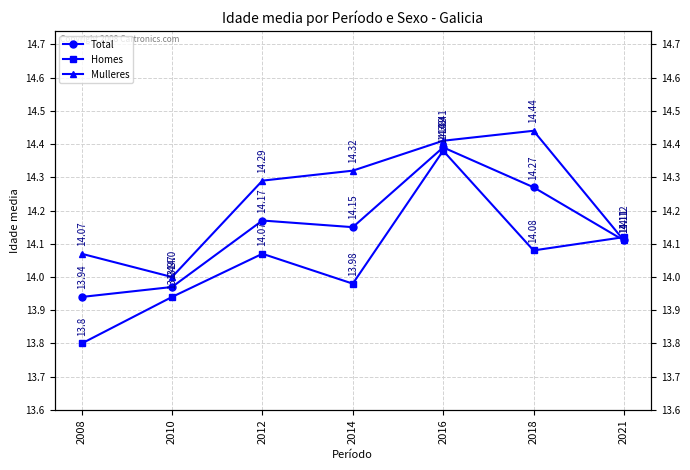

How many intersections are there between Homes and Mulleres?

1